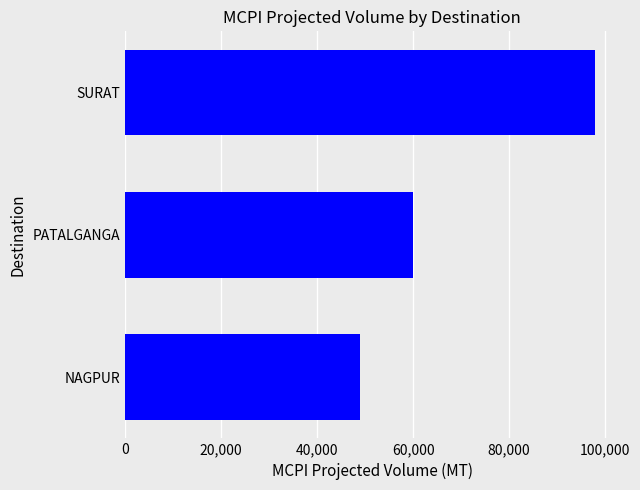

What is the change in value from NAGPUR to PATALGANGA?

+11000